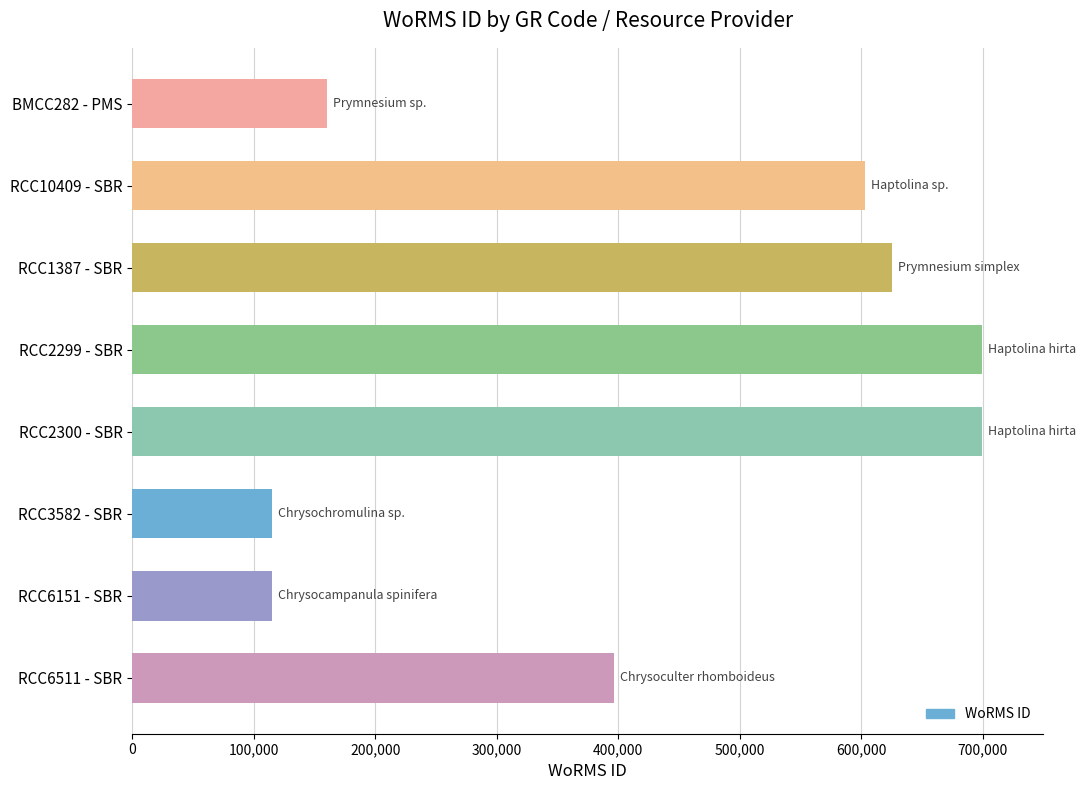

What is the smallest value displayed?

115090